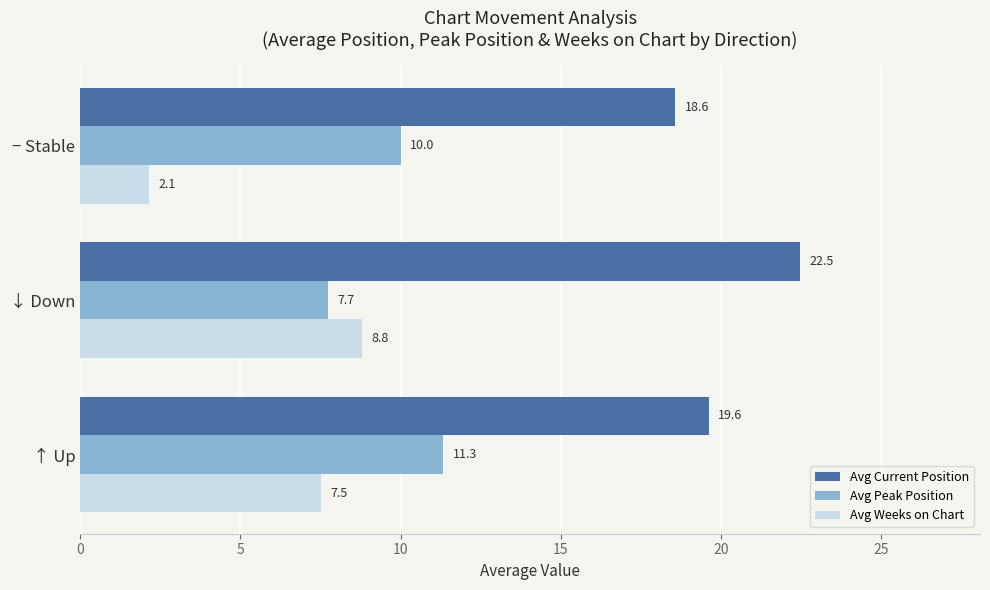

Count the number of data series in this chart.

3